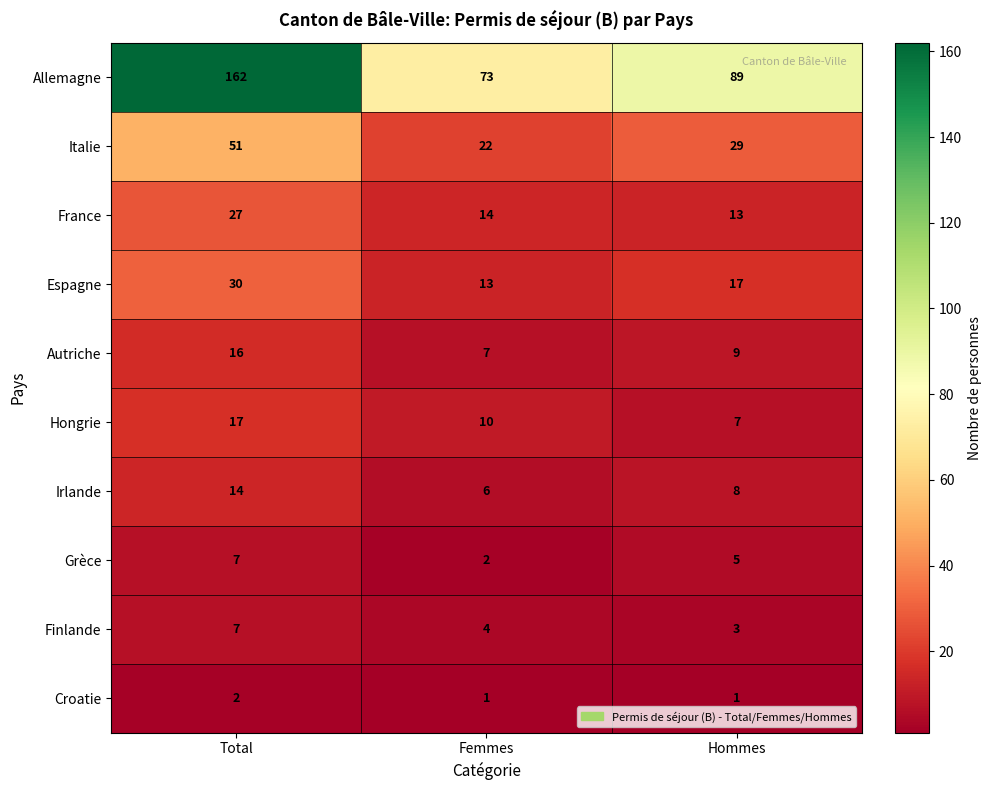

What is the difference between the maximum and minimum values in the Espagne series?

17